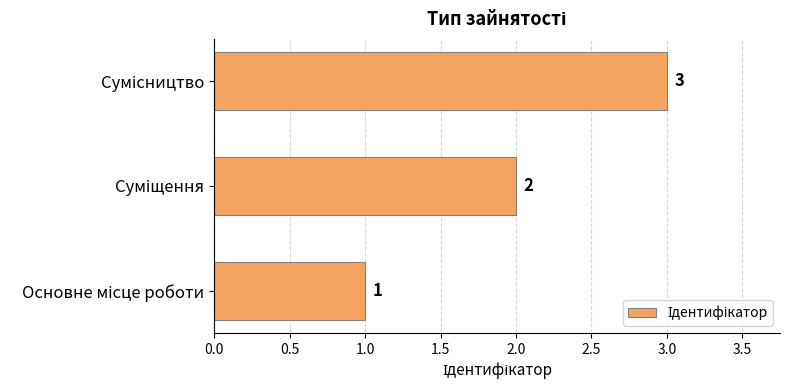

How many values are between 1 and 3?

3